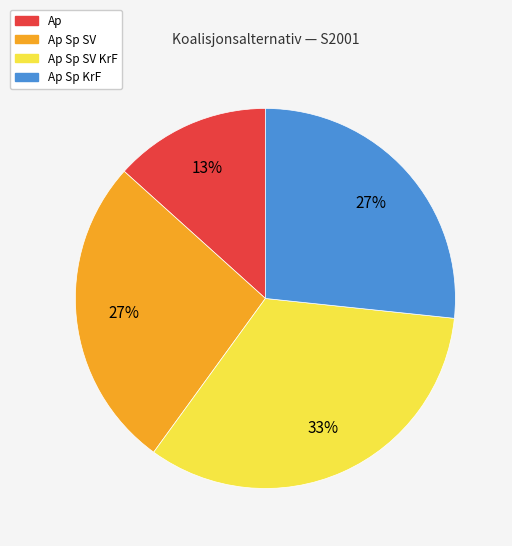

To the nearest percent, what is the average slice percentage?

25%